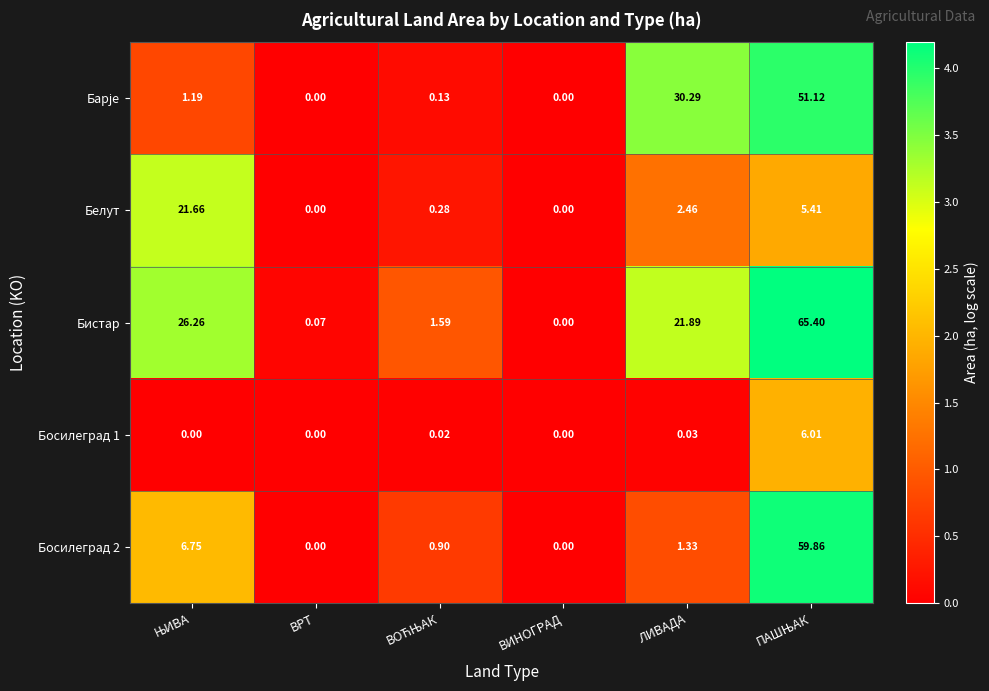

Which series has the largest total across all categories?

Бистар